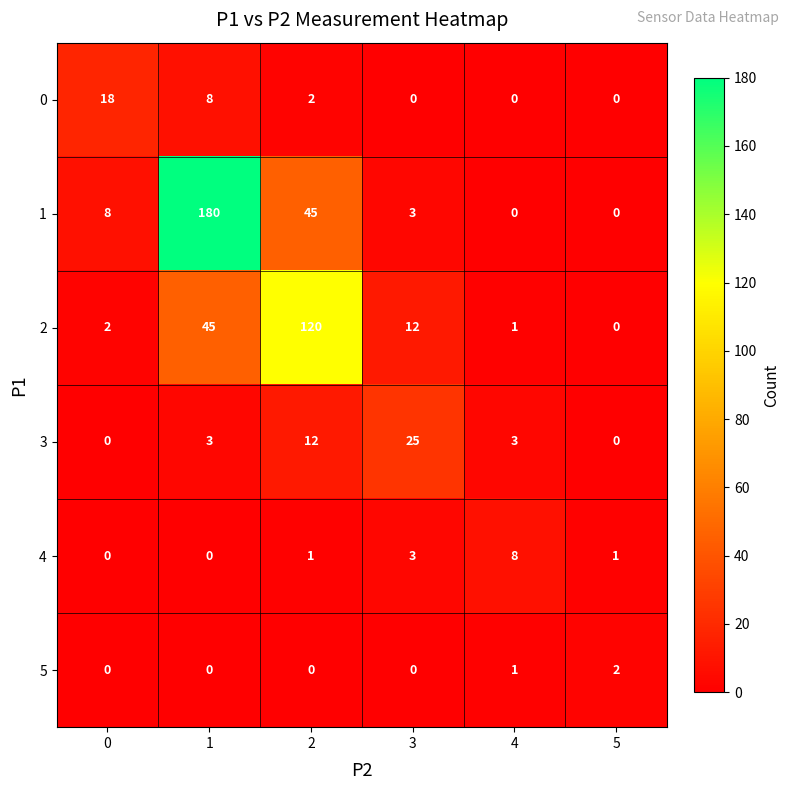

Between 1 and 4, which series saw the biggest shift?

1